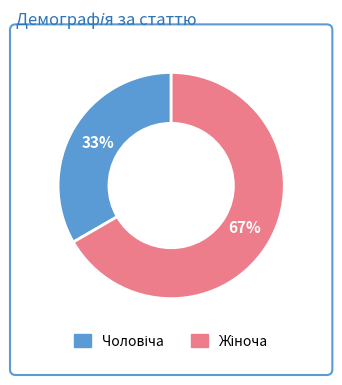

How many segments does this pie chart have?

2